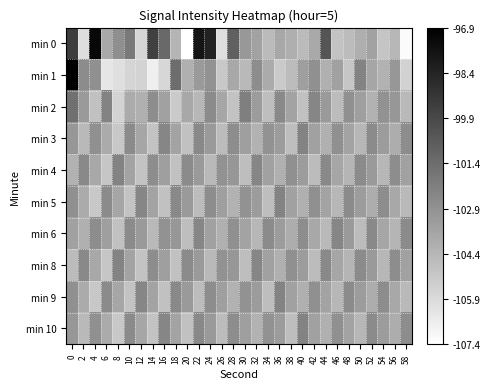

What is the difference between the highest and lowest values at 6?

4.0